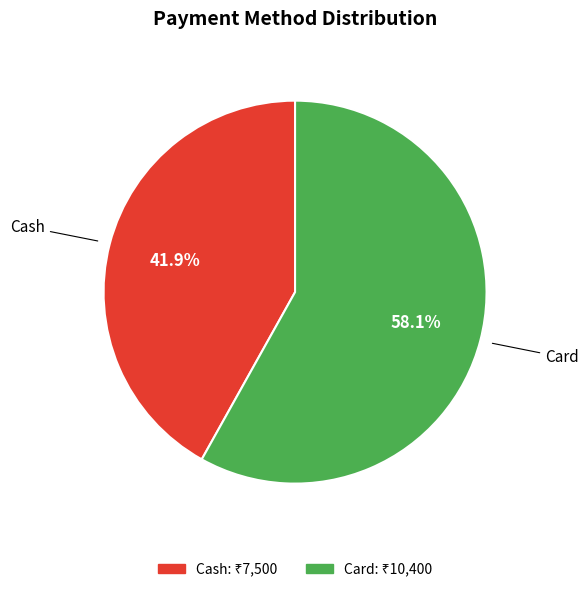

Is there a majority slice in this chart?

Yes